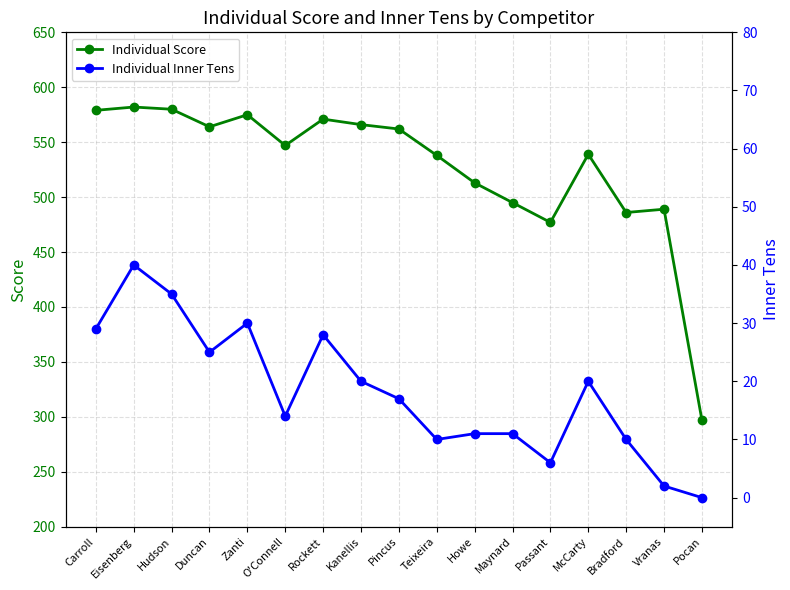

Reading left to right, transcribe all the data shown in this chart.

Individual Score: Carroll=579	Eisenberg=582	Hudson=580	Duncan=564	Zanti=575	O'Connell=547	Rockett=571	Kanellis=566	Pincus=562	Teixeira=538	Howe=513	Maynard=495	Passant=477	McCarty=539	Bradford=486	Vranas=489	Pocan=297
Individual Inner Tens: Carroll=29	Eisenberg=40	Hudson=35	Duncan=25	Zanti=30	O'Connell=14	Rockett=28	Kanellis=20	Pincus=17	Teixeira=10	Howe=11	Maynard=11	Passant=6	McCarty=20	Bradford=10	Vranas=2	Pocan=0